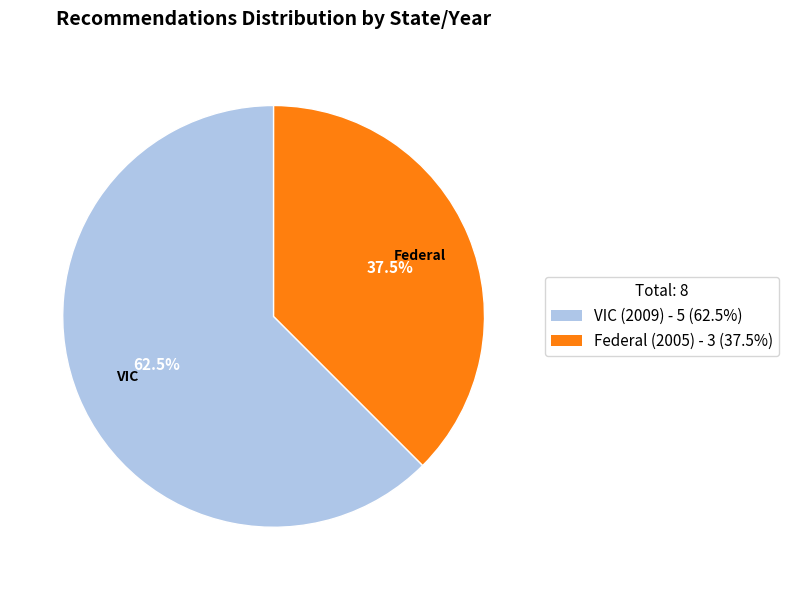

Approximately how many times larger is the value at VIC (2009) - 5 (62.5%) compared to Federal (2005) - 3 (37.5%)?

1.7